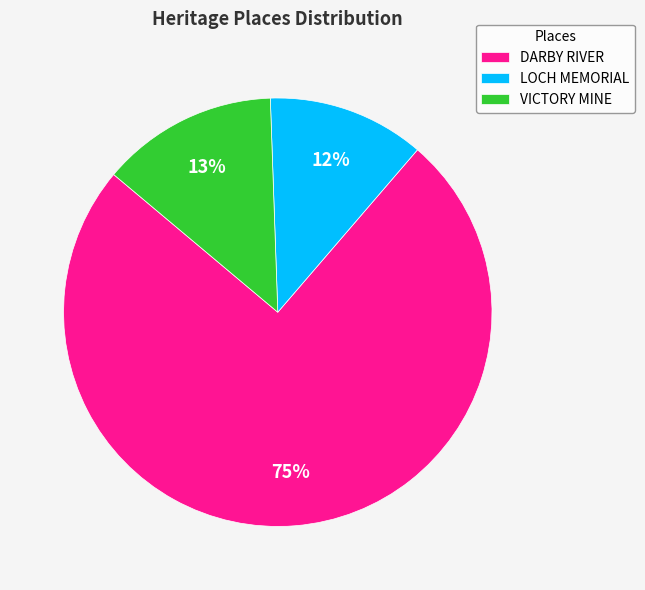

The LOCH MEMORIAL slice represents 1% of the pie. True or false?

False